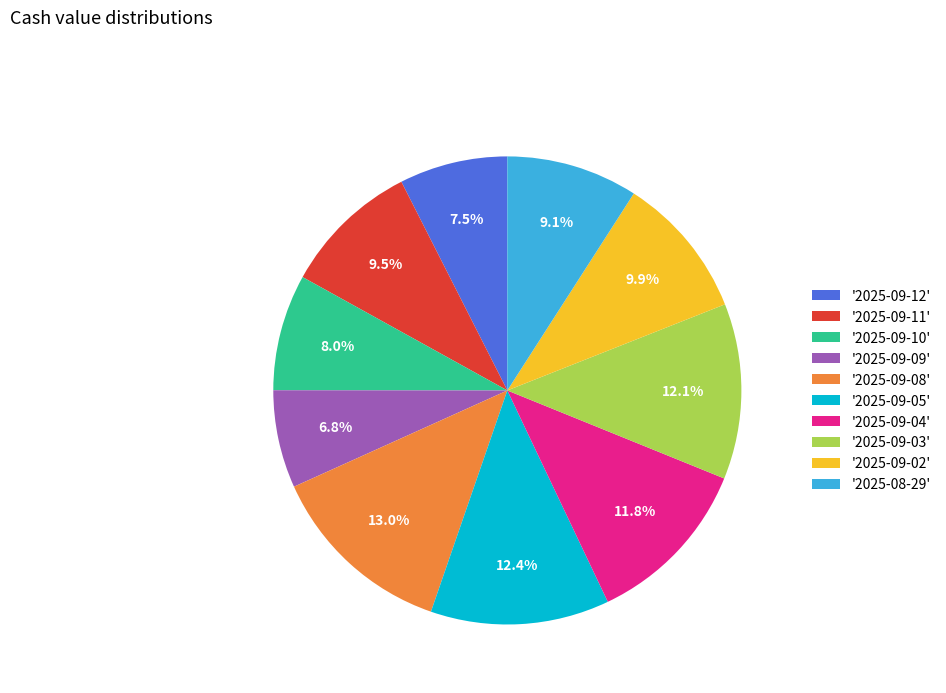

To the nearest percent, what is the difference between the largest and smallest slice percentages?

6%